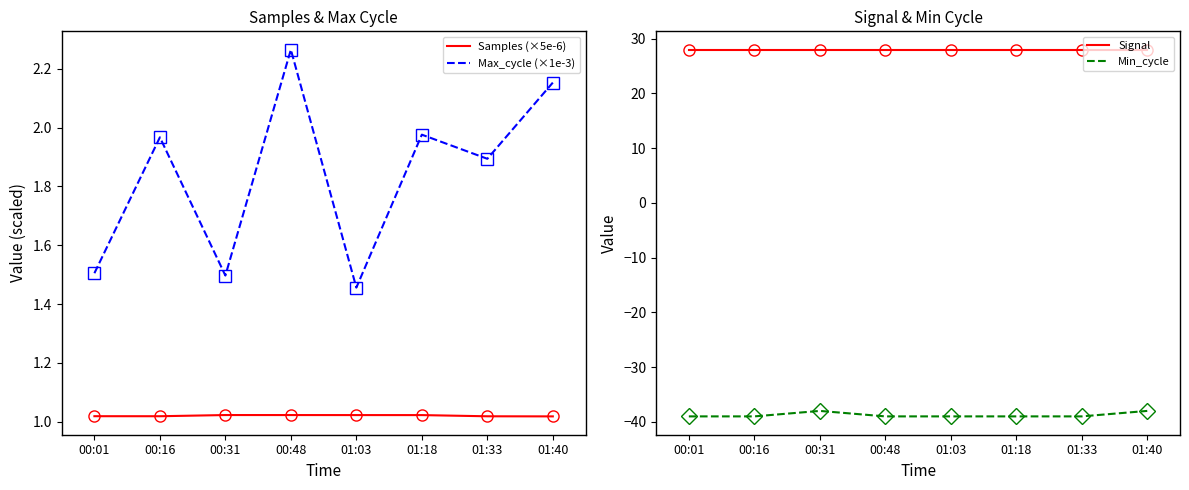

True or false: Samples (×5e-6) and Max_cycle (×1e-3) intersect in this chart.

False